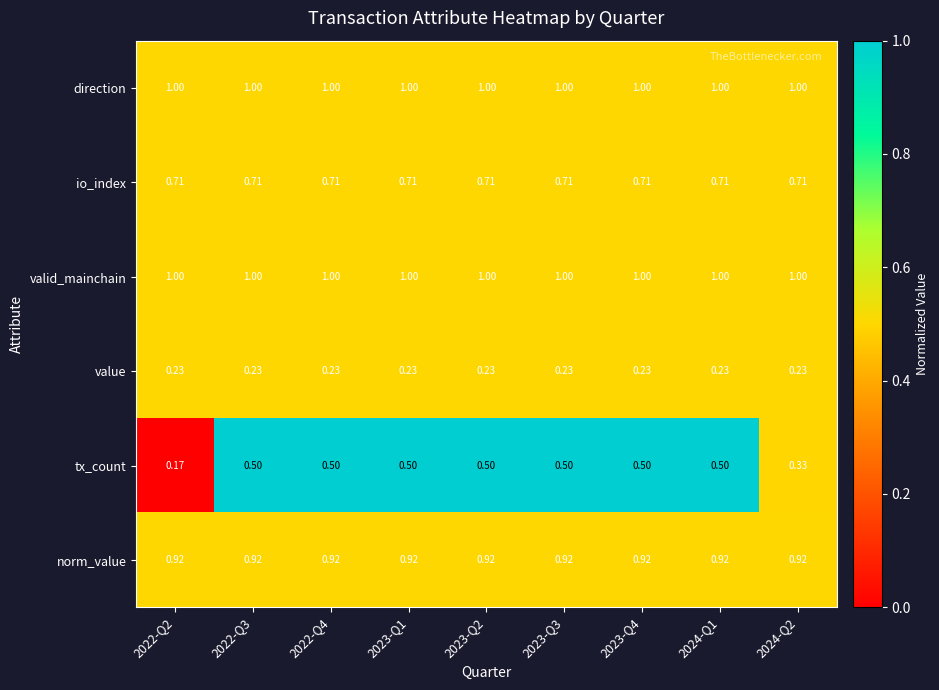

Which series has the widest spread of values?

tx_count